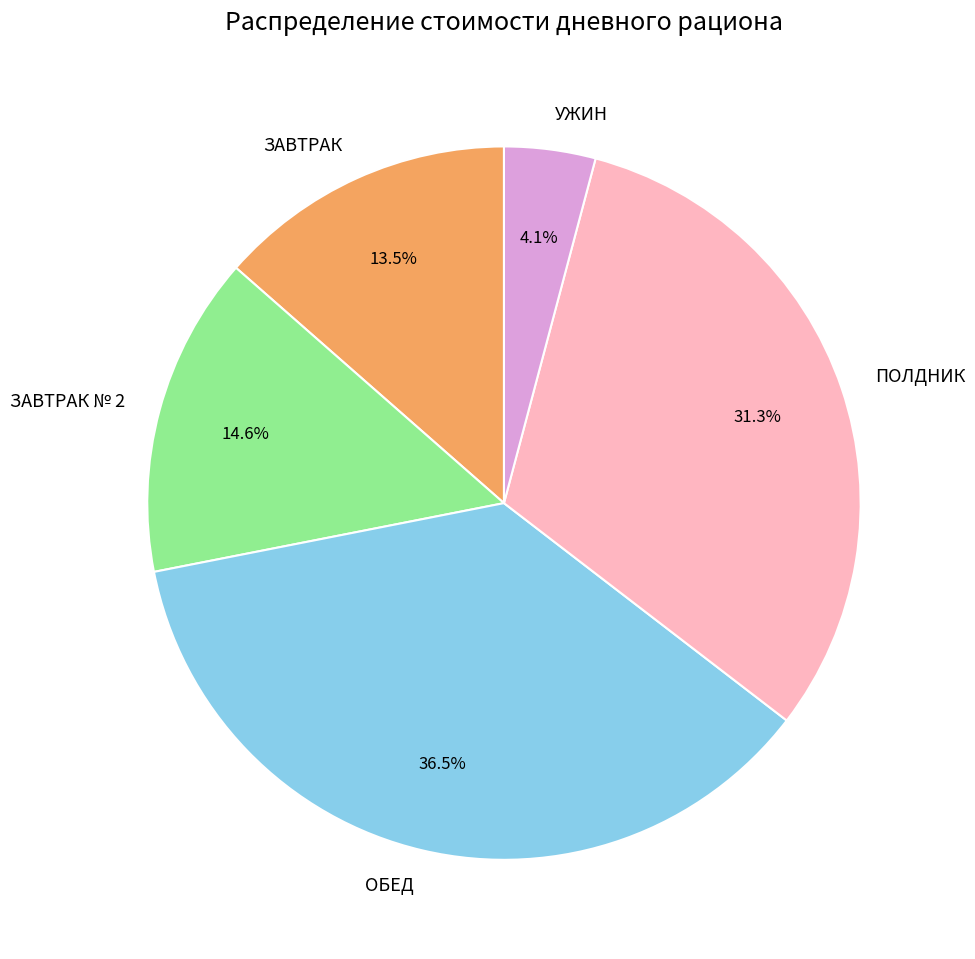

Which has a higher value, ЗАВТРАК or УЖИН?

ЗАВТРАК